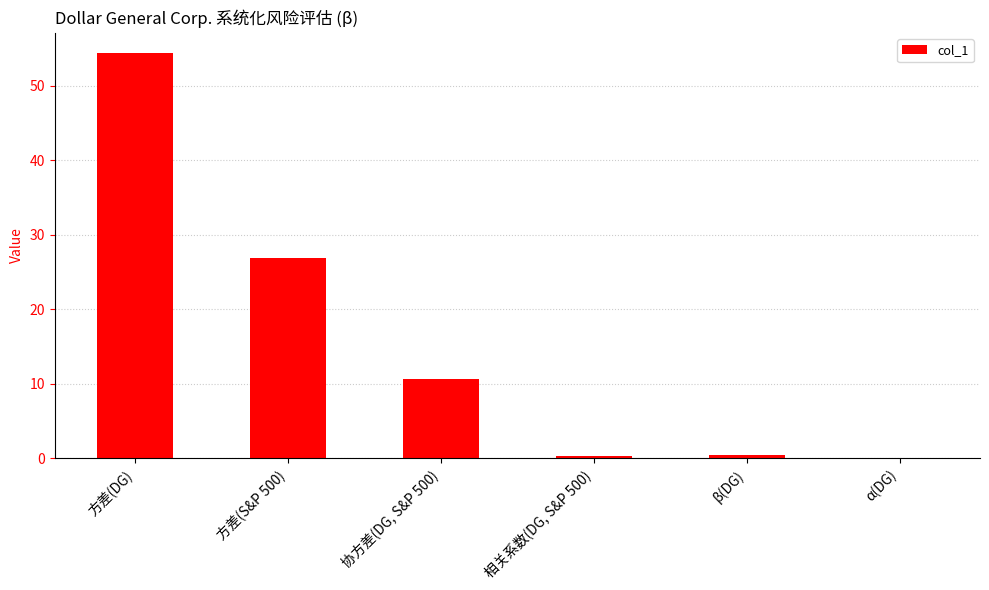

At which category does the chart reach its peak across all series?

方差(DG)